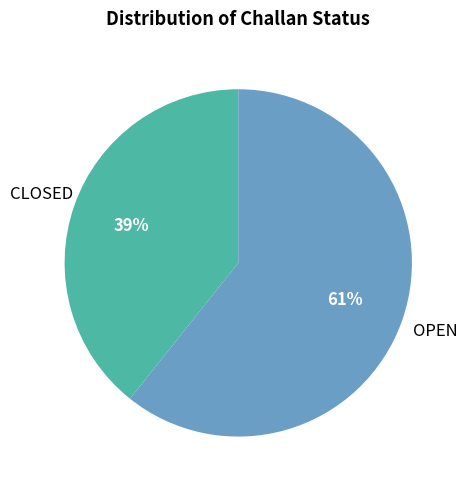

Does any single category account for the majority?

Yes